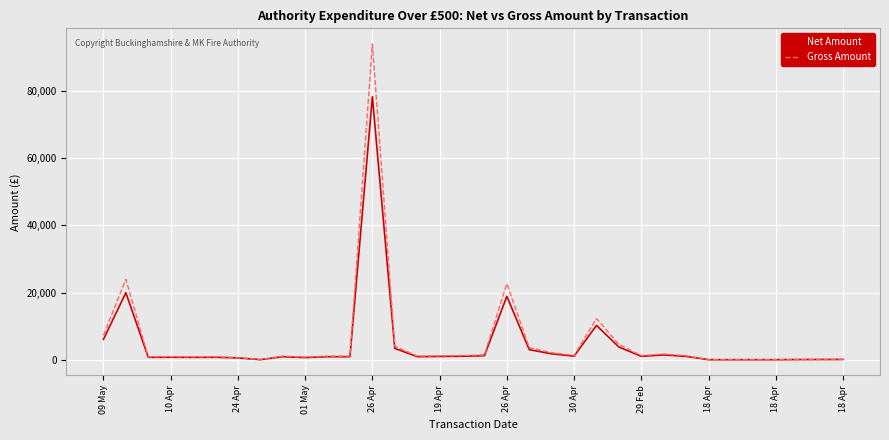

Which series has the largest range (max minus min)?

Gross Amount